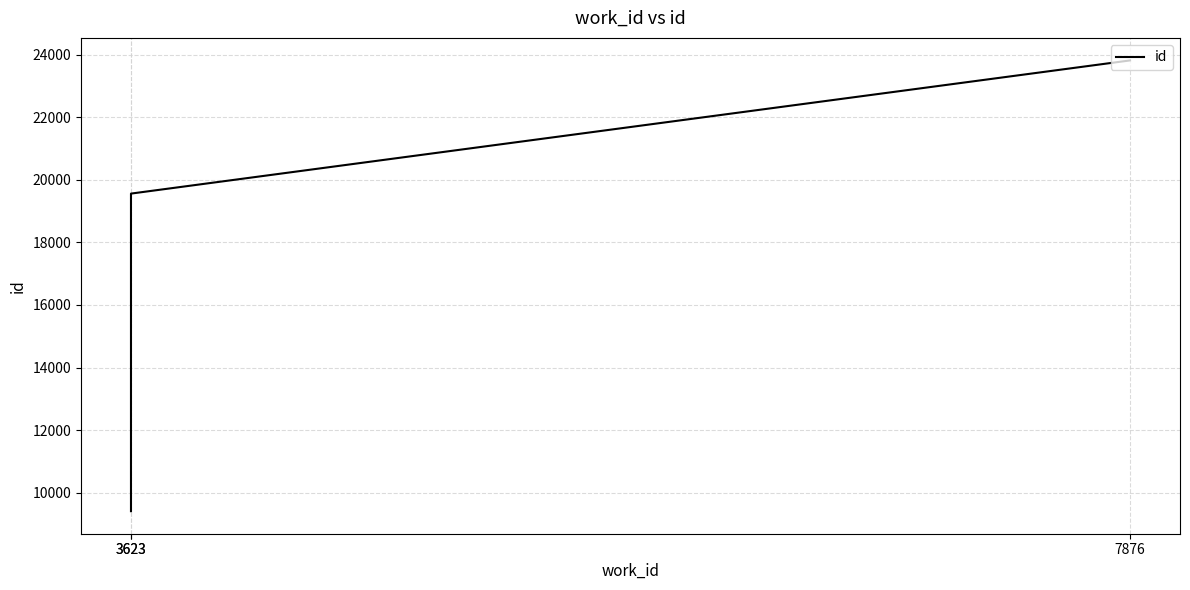

At which label does the data first exceed 19557?

7876